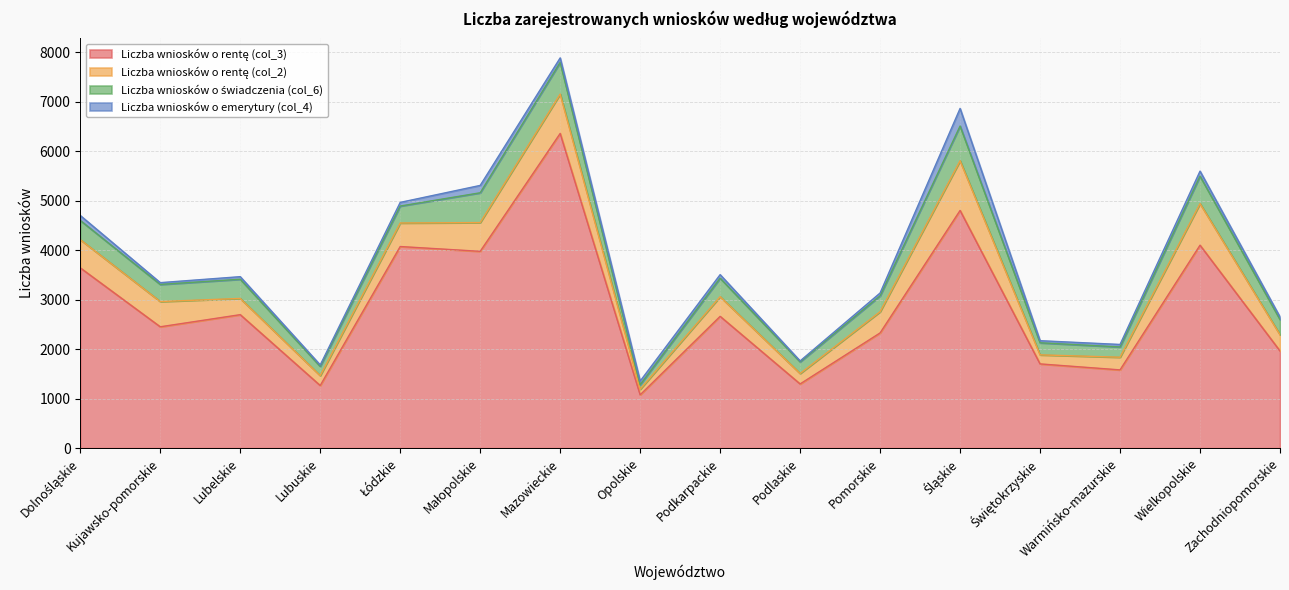

What is the label of the 5th point from the left?

Łódzkie